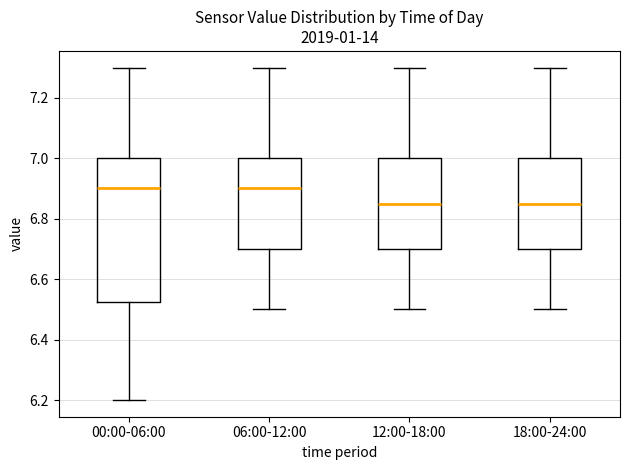

Reading left to right, read every box against the y-axis: the position of its median line, the range the box covers, and the ends of its whiskers. The values are not printed on the chart, so give them approximately, as read against the axis.

00:00-06:00: median 6.90, box 6.52 to 7.00, whiskers 6.20 to 7.30
06:00-12:00: median 6.90, box 6.70 to 7.00, whiskers 6.50 to 7.30
12:00-18:00: median 6.86, box 6.70 to 7.00, whiskers 6.50 to 7.30
18:00-24:00: median 6.86, box 6.70 to 7.00, whiskers 6.50 to 7.30